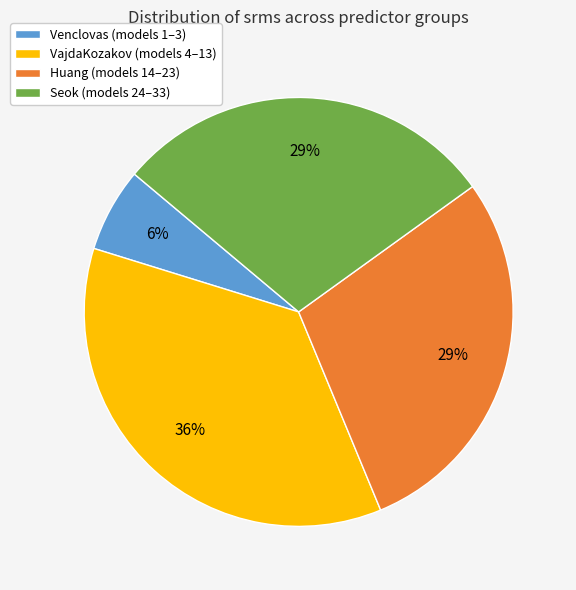

Approximately how many times larger is the value at Huang (models 14–23) compared to VajdaKozakov (models 4–13)?

0.8